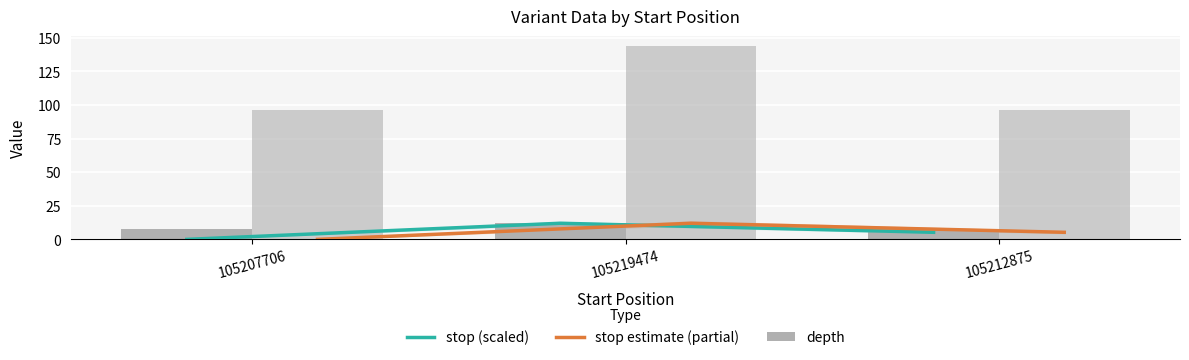

Reading right to left, what are all the values shown in this chart?

stop (scaled): 105212875=5.3	105219474=12.0	105207706=0.0
stop estimate (partial): 105212875=5.3	105219474=12.0	105207706=0.0
depth: 105212875=8.0	105219474=12.0	105207706=8.0